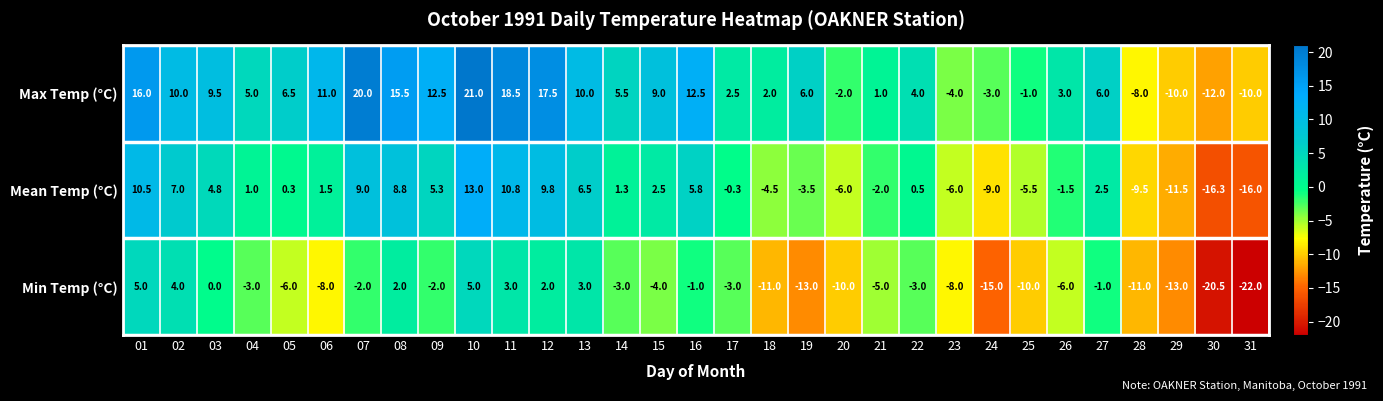

The value of Max Temp (°C) at 11 is 18.5. True or false?

True